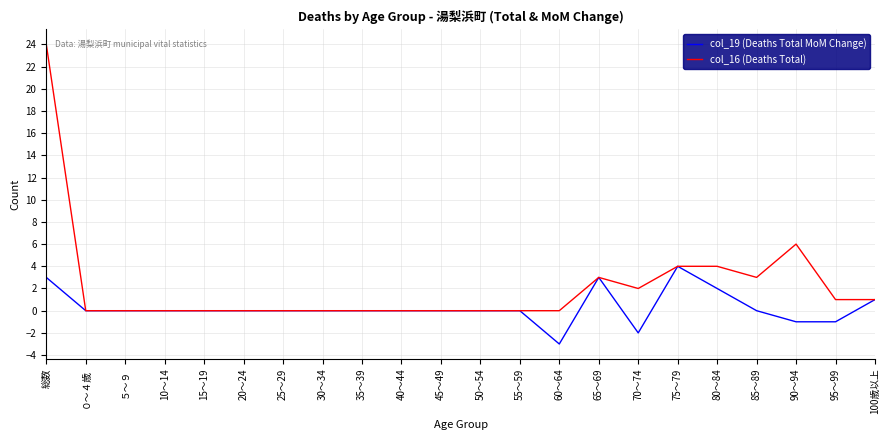

True or false: col_16 (Deaths Total) has a value of 0 at 40～44.

True